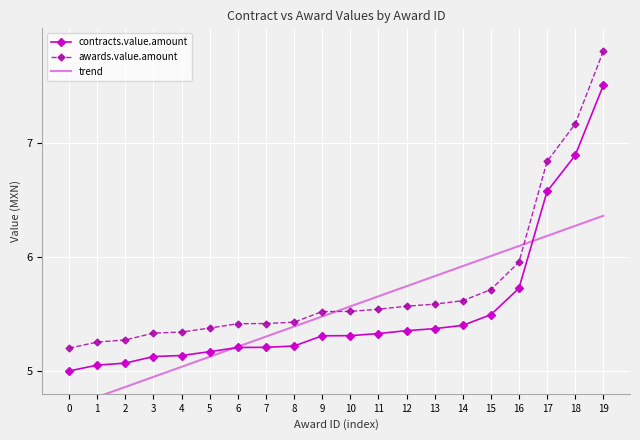

Reading right to left, extract all data points from this chart.

contracts.value.amount: 7.5	6.9	6.6	5.7	5.5	5.4	5.4	5.4	5.3	5.3	5.3	5.2	5.2	5.2	5.2	5.1	5.1	5.1	5.1	5.0
awards.value.amount: 7.8	7.2	6.8	6.0	5.7	5.6	5.6	5.6	5.5	5.5	5.5	5.4	5.4	5.4	5.4	5.3	5.3	5.3	5.3	5.2
trend: 6.4	6.3	6.2	6.1	6.0	5.9	5.8	5.7	5.7	5.6	5.5	5.4	5.3	5.2	5.1	5.0	4.9	4.9	4.8	4.7